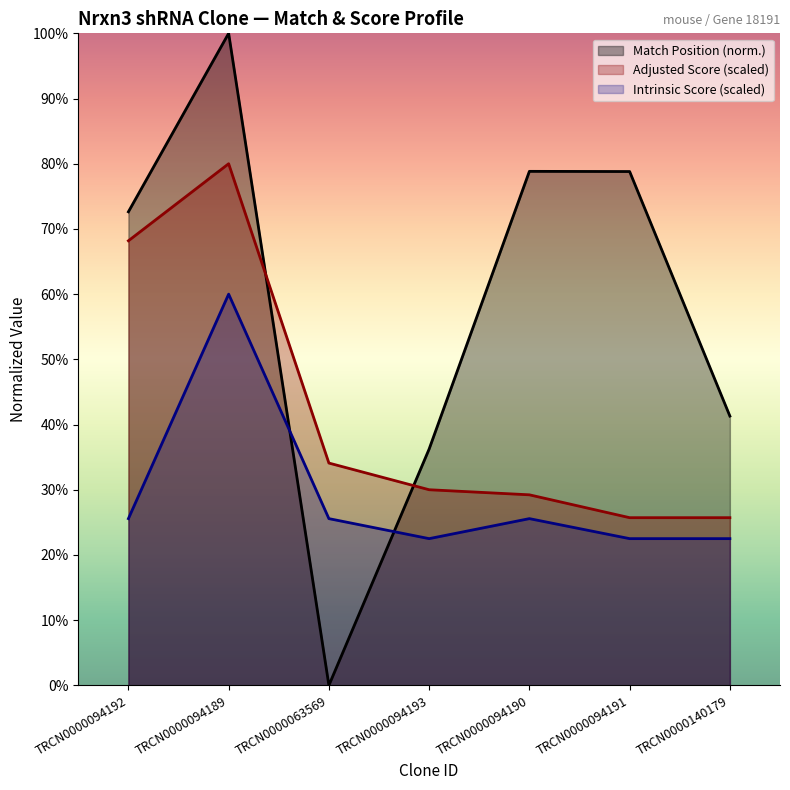

How many values in the Adjusted Score series exceed 30?

3